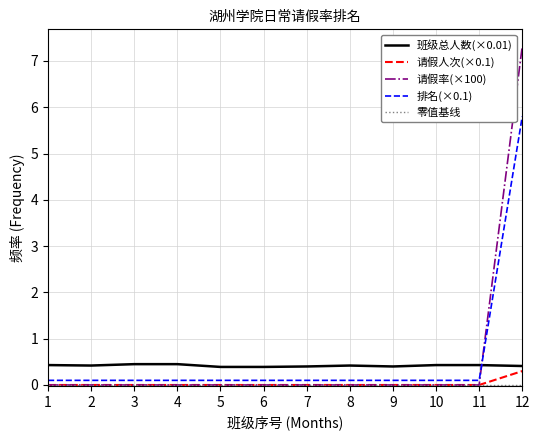

The 请假人次(×0.1) series shows 0.0 at 1. True or false?

True